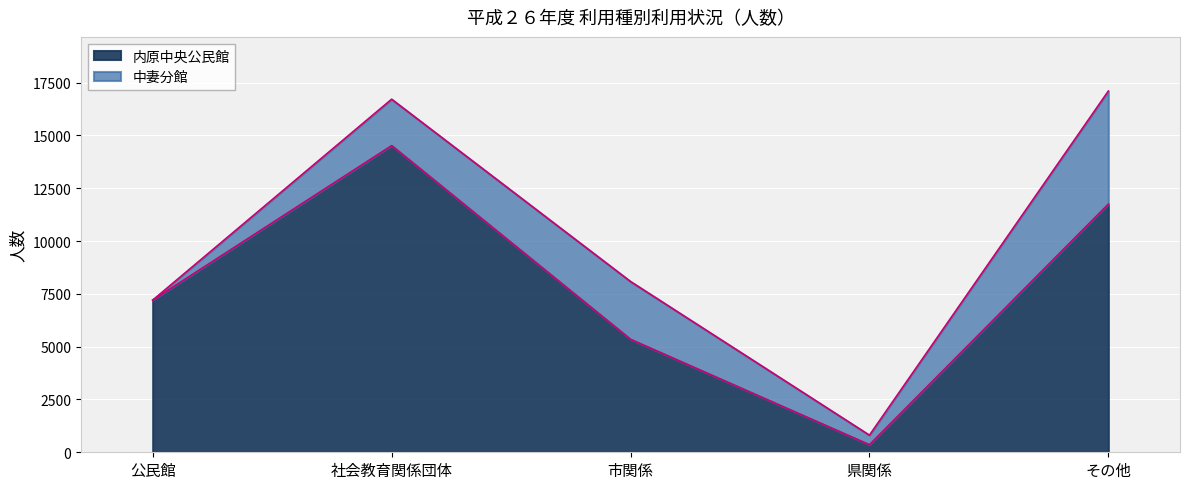

What is the greatest value displayed?

14515